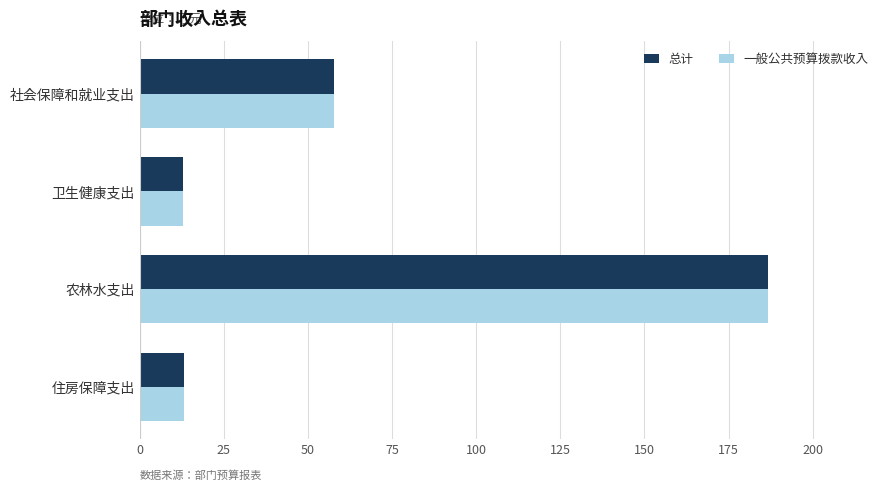

What is the sum of the 一般公共预算拨款收入 values at 社会保障和就业支出 and 住房保障支出?

70.9